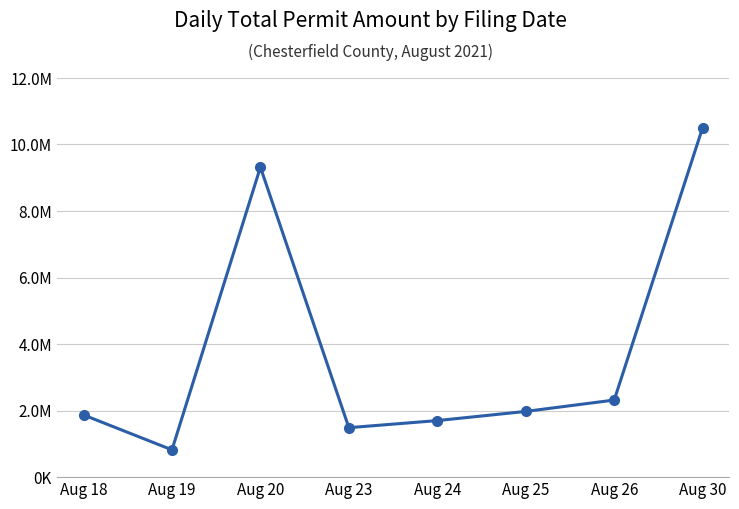

Does the chart have visible grid lines?

Yes